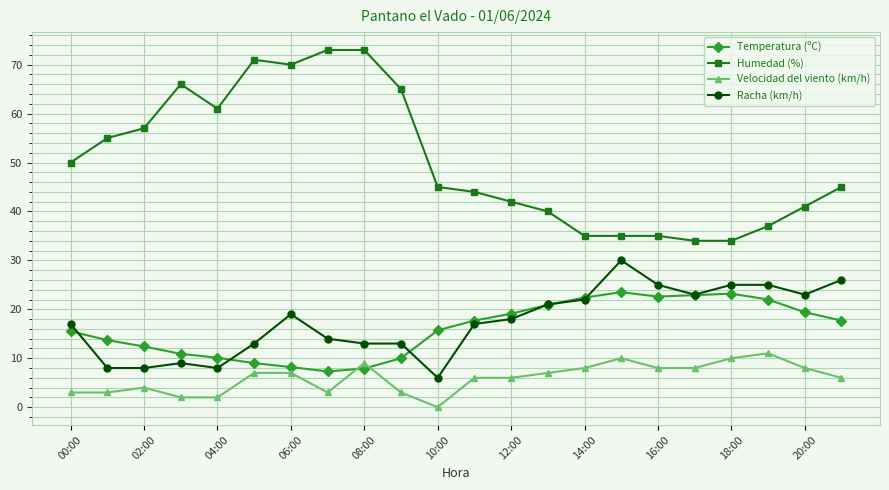

What is the sum of all Humedad (%) values?

1108.0